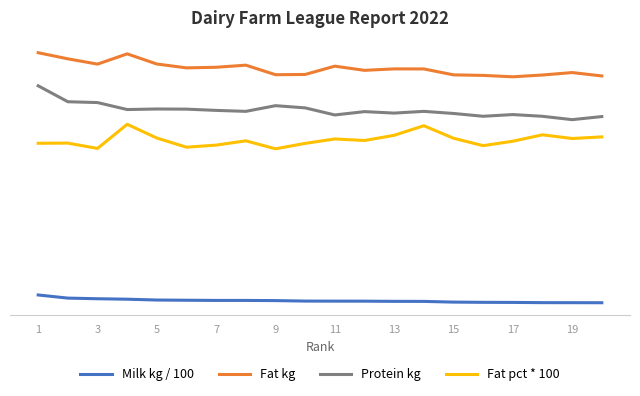

Rank the series by their maximum value, from highest to lowest.

Fat kg, Protein kg, Fat pct * 100, Milk kg / 100